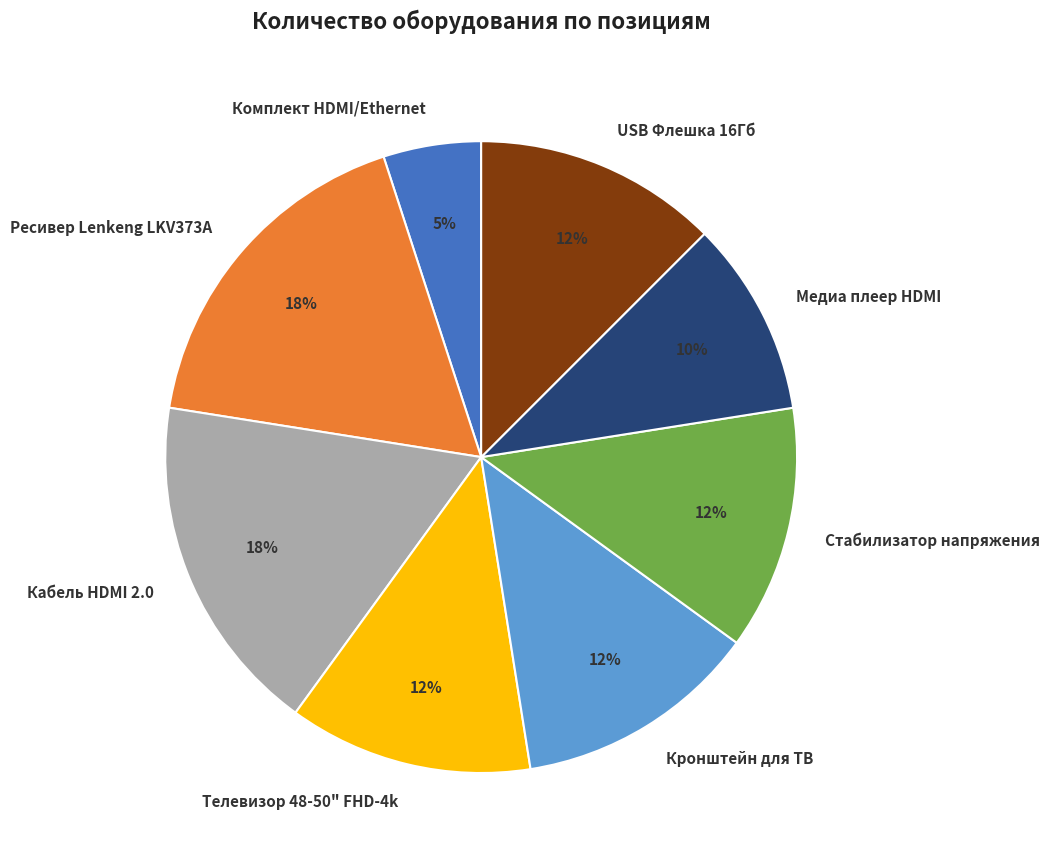

What percentage is the Комплект HDMI/Ethernet slice, to the nearest percent?

5%